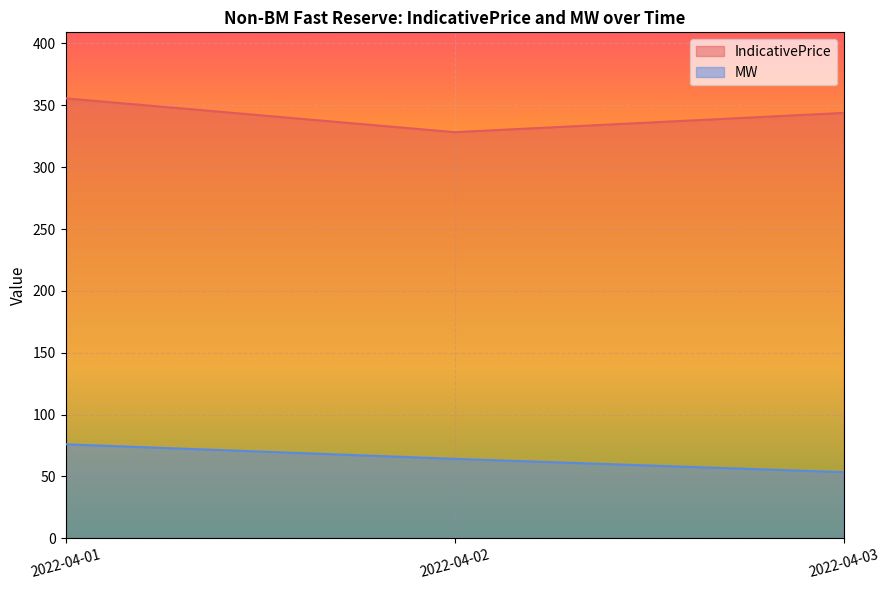

At which category does IndicativePrice reach its first local valley?

2022-04-02